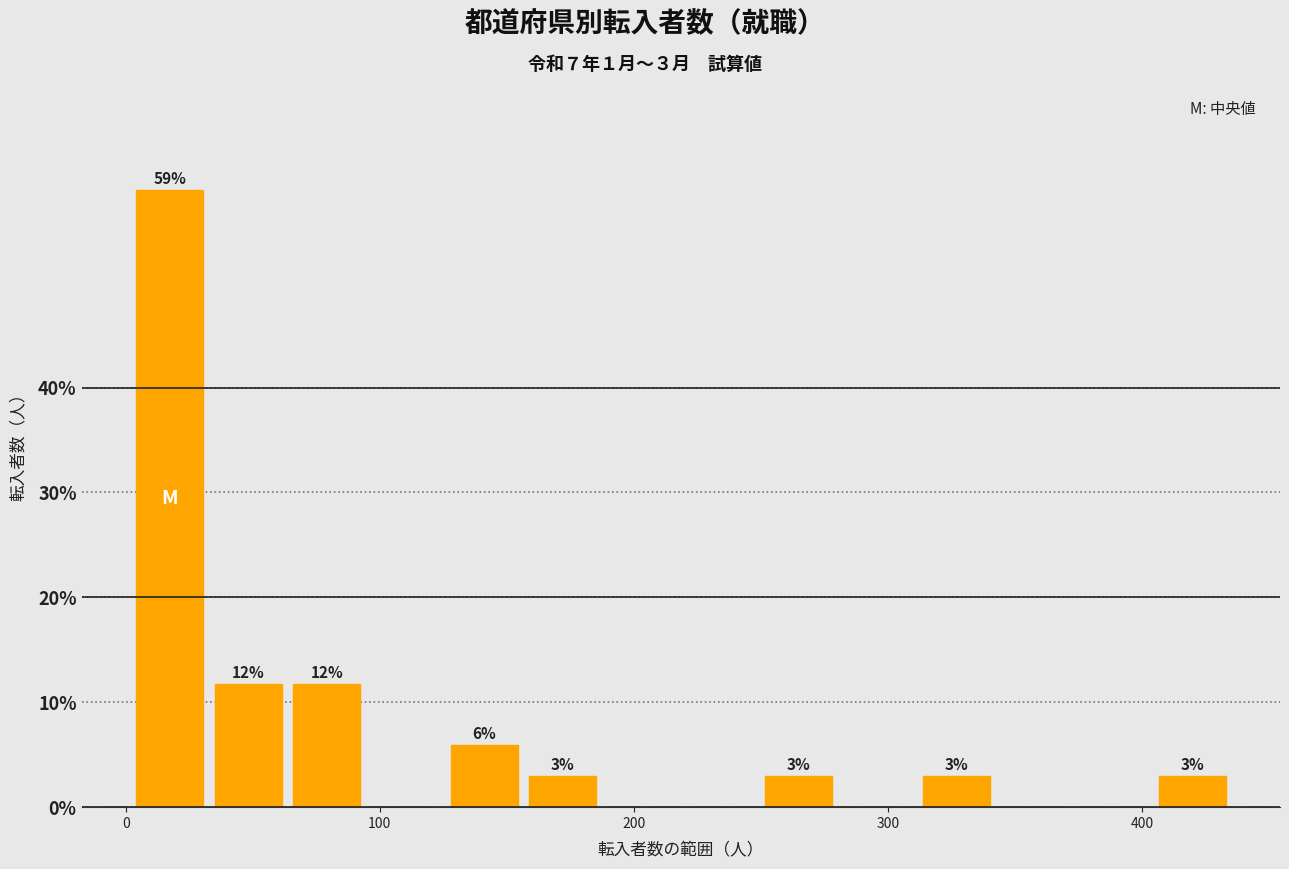

Around what value on the x-axis is the tallest bar? Give the approximate position of its centre, as read against the axis.

20